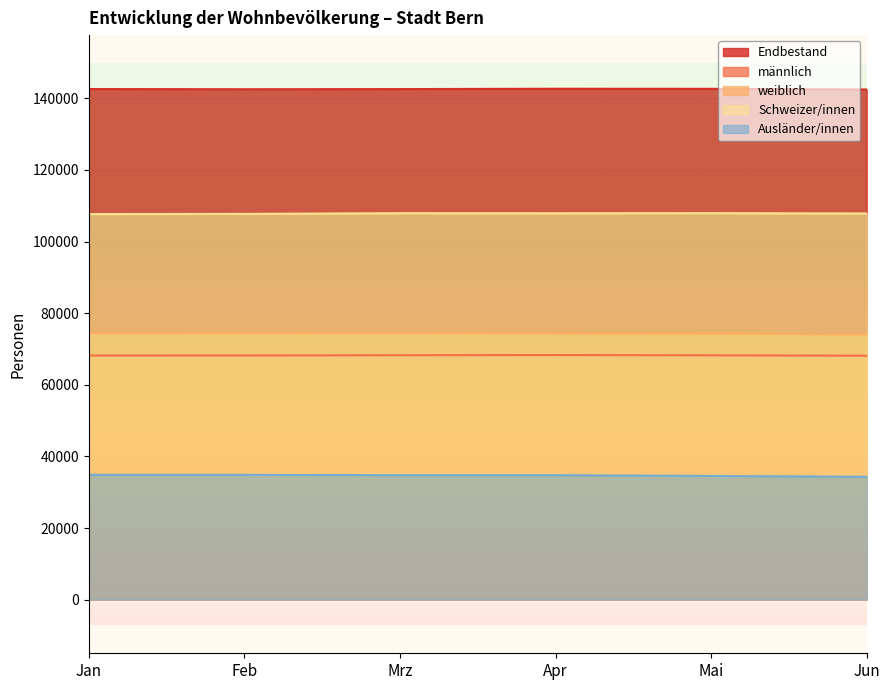

The Ausländer/innen series shows 58453 at Mai. True or false?

False